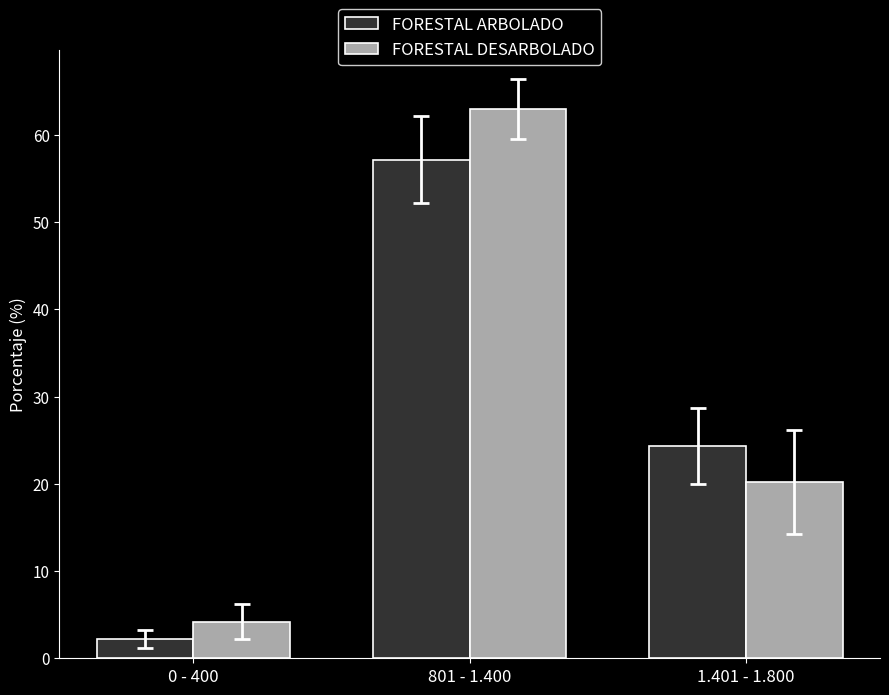

How many data points in FORESTAL ARBOLADO are less than 24?

1